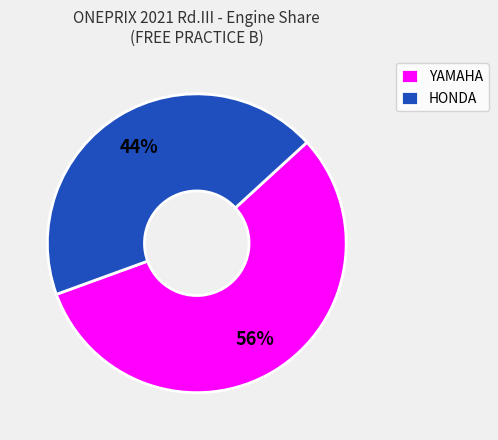

To the nearest percent, what percentage of the pie is HONDA?

44%